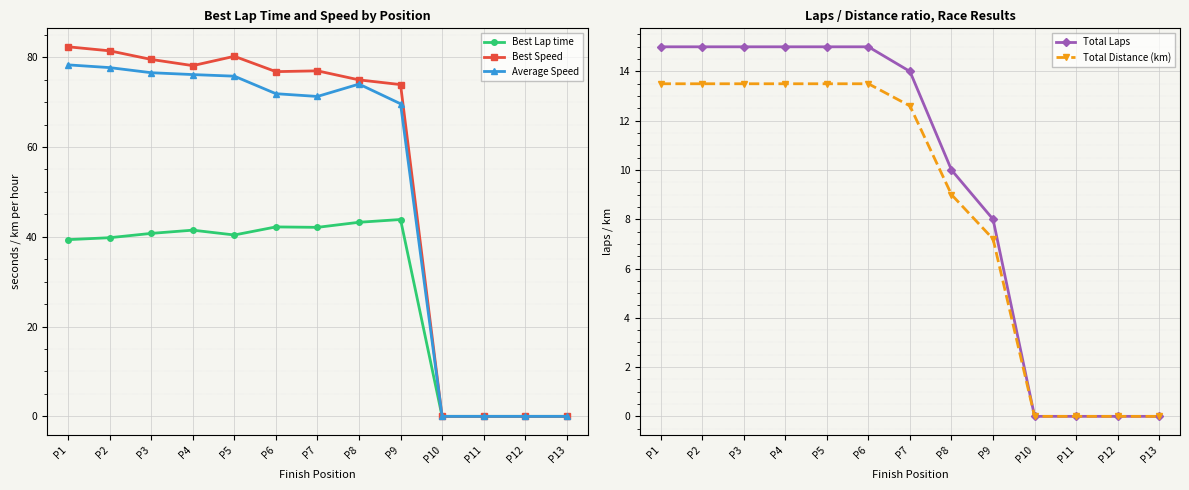

True or false: Average Speed has more than 2 points higher than both neighbors.

False